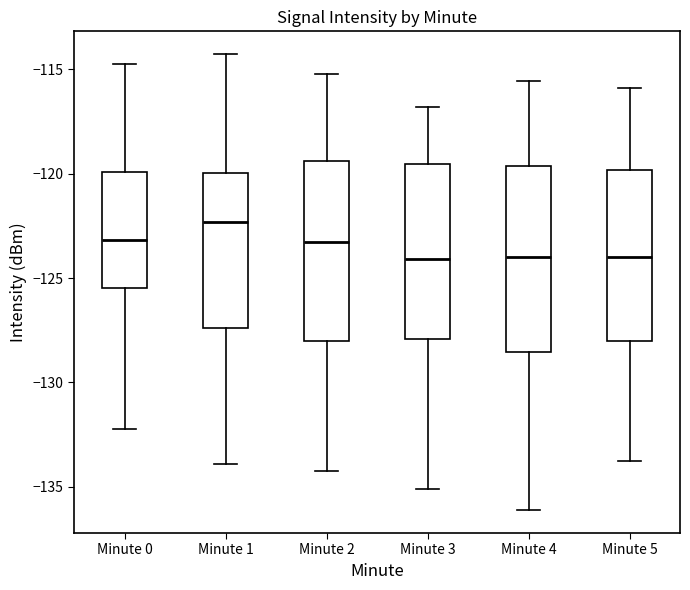

Where does the median line of the box for Minute 0 sit on the y-axis? The values are not printed on the chart, so give them approximately, as read against the axis.

-123.0